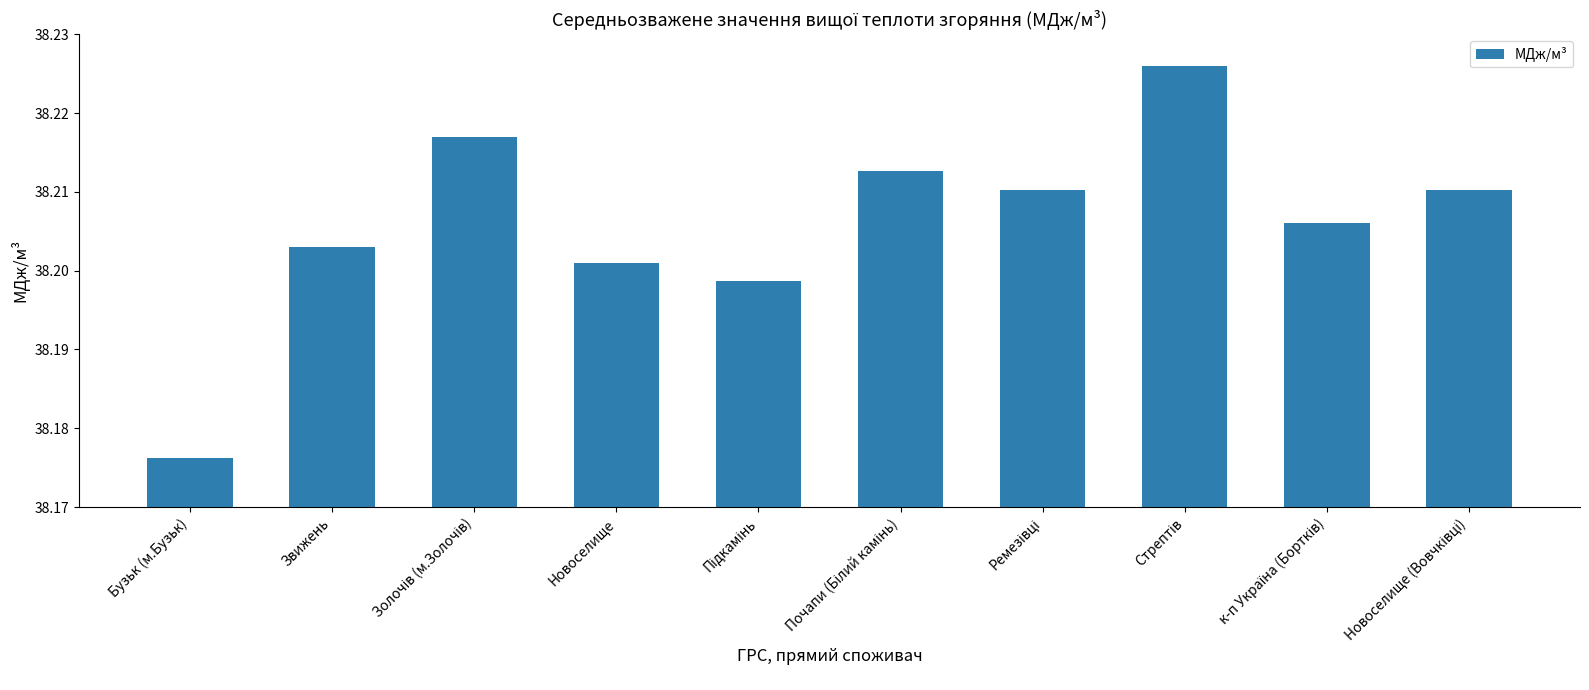

What is the sum of all values?

382.1